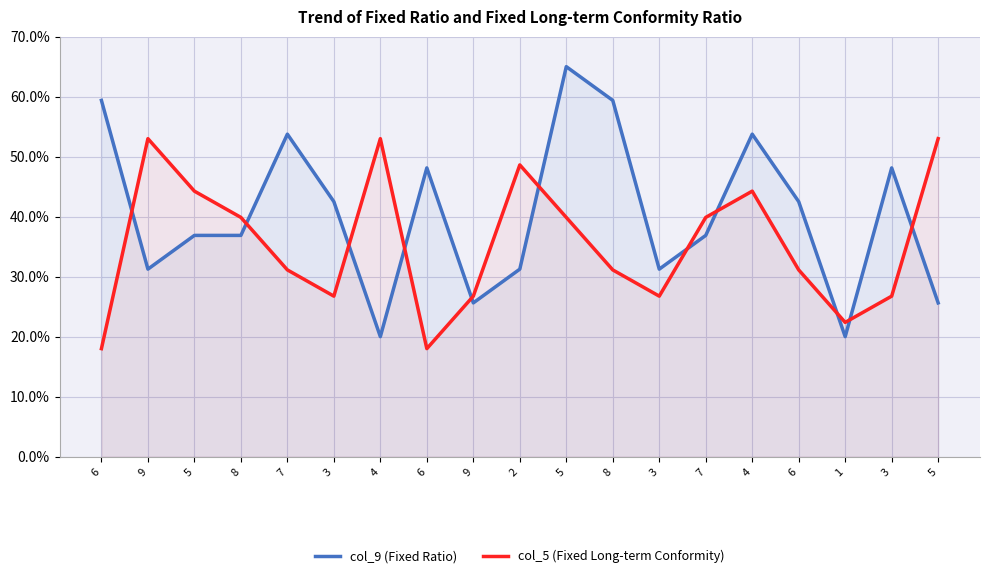

Is it true that col_9 (Fixed Ratio) equals 59.4 at 8?

True